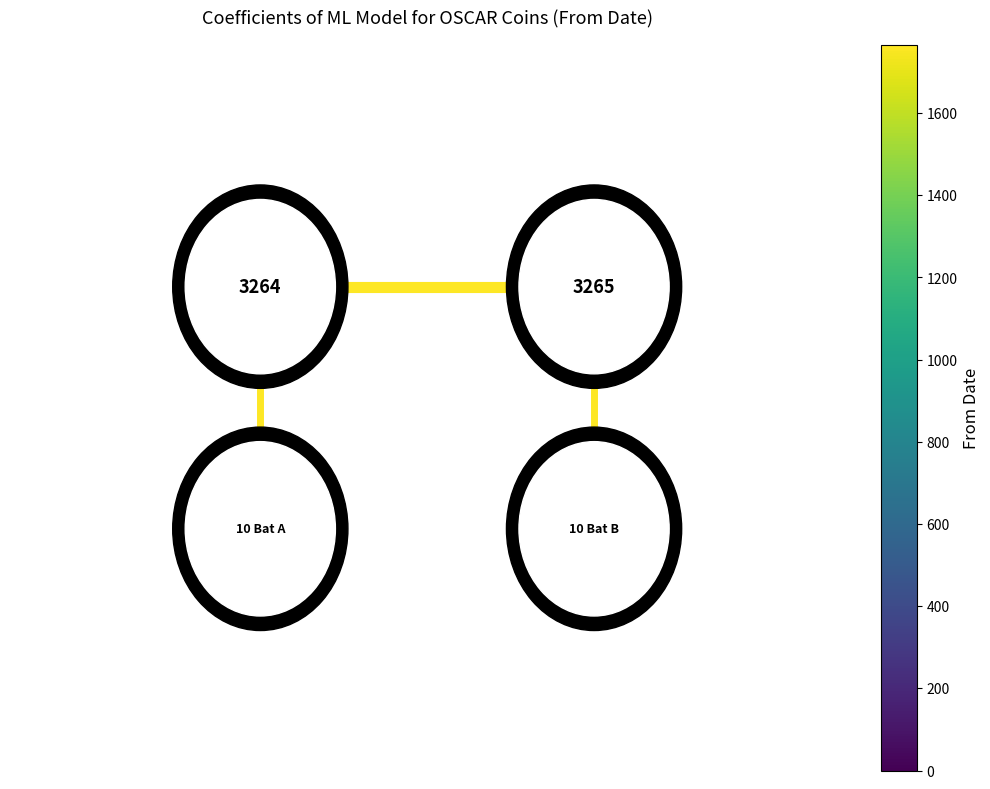

The value of Vertical edge (OSCAR 3264) at 0.2 is 0.1. True or false?

False